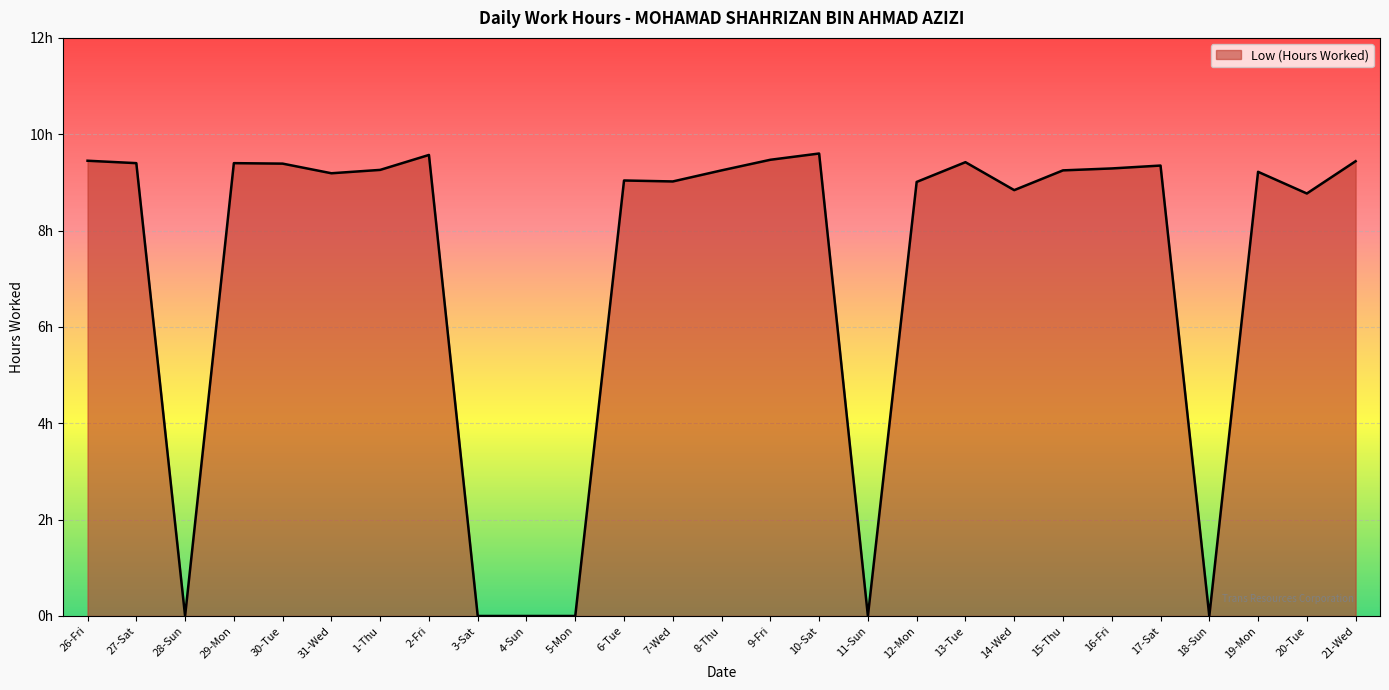

Reading left to right, what are all the values shown in this chart?

26-Fri=9.4	27-Sat=9.4	28-Sun=0.0	29-Mon=9.4	30-Tue=9.4	31-Wed=9.2	1-Thu=9.3	2-Fri=9.6	3-Sat=0.0	4-Sun=0.0	5-Mon=0.0	6-Tue=9.0	7-Wed=9.0	8-Thu=9.2	9-Fri=9.5	10-Sat=9.6	11-Sun=0.0	12-Mon=9.0	13-Tue=9.4	14-Wed=8.8	15-Thu=9.2	16-Fri=9.3	17-Sat=9.3	18-Sun=0.0	19-Mon=9.2	20-Tue=8.8	21-Wed=9.4